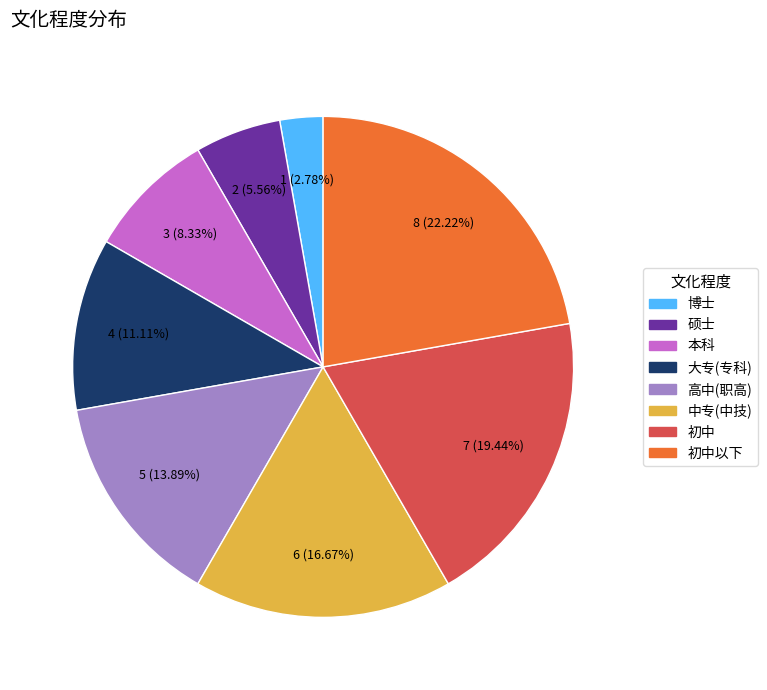

Is there a majority slice in this chart?

No